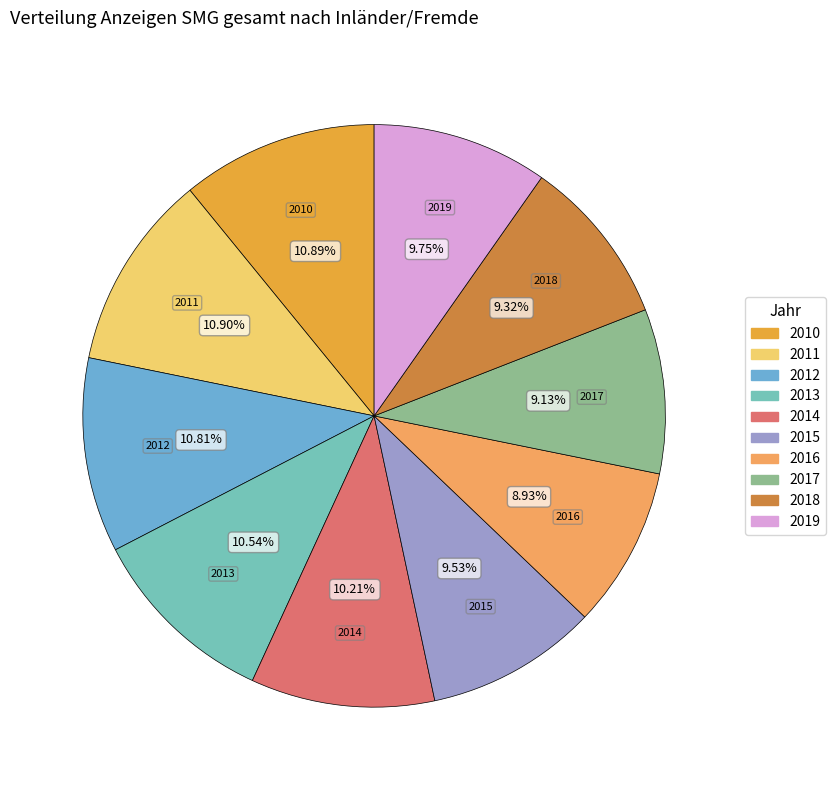

Between 2019 and 2013, which is larger?

2013